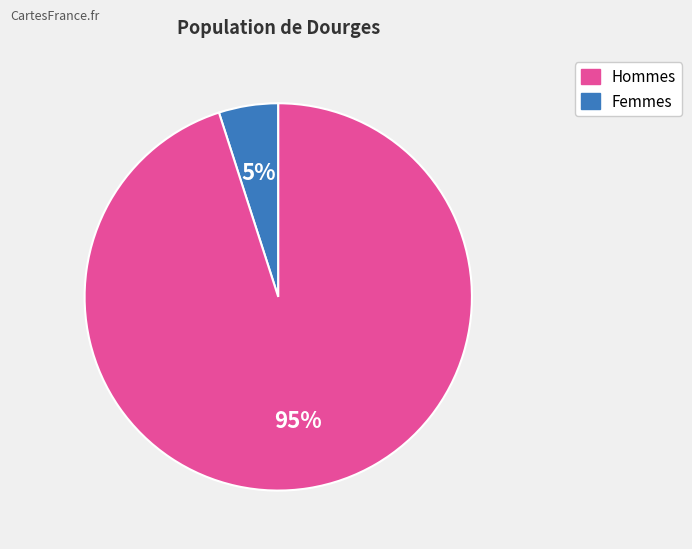

To the nearest percent, what is the difference between the largest and smallest slice percentages?

90%